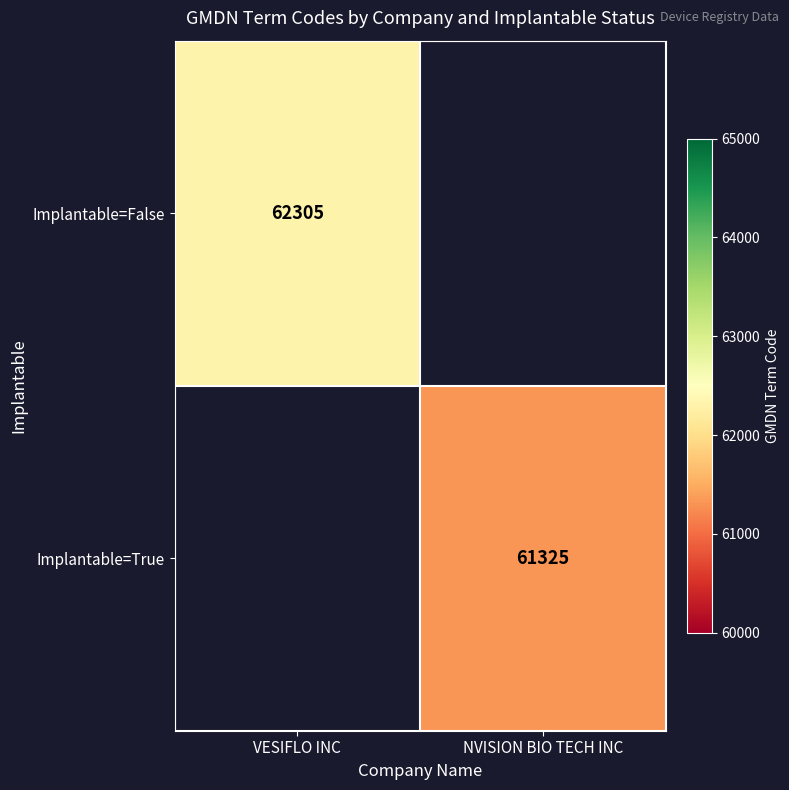

True or false: Implantable=False has a value of 81364 at VESIFLO INC.

False